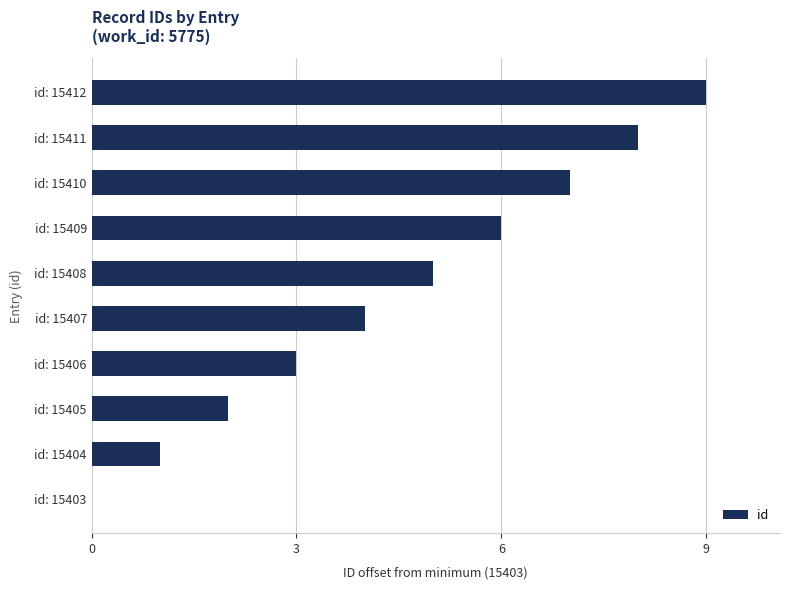

Between id: 15405 and id: 15403, which is larger?

id: 15405